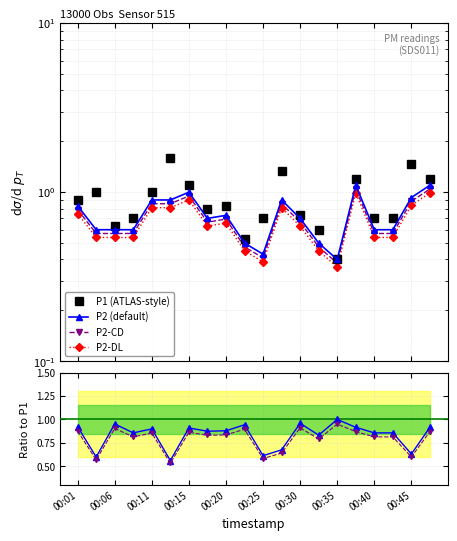

What is the difference between the maximum and minimum values in the P1 (ATLAS-style) series?

1.2